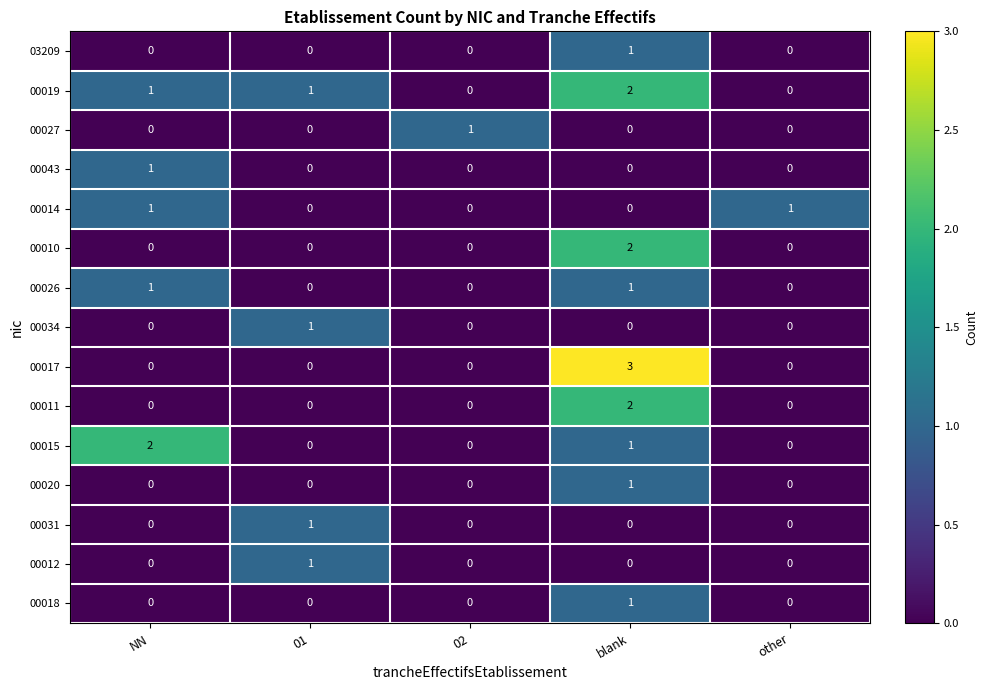

At which category is the sum across all series the highest?

blank